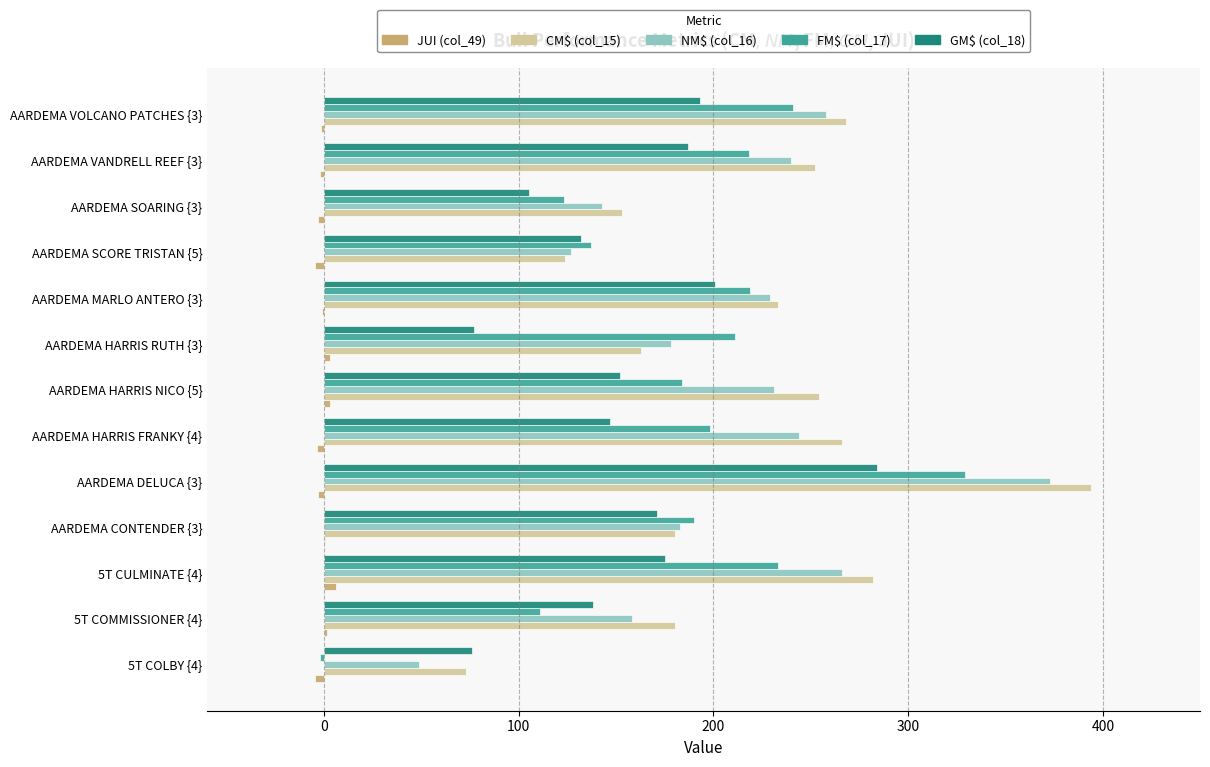

At which label does NM$ (col_16) reach its peak?

AARDEMA DELUCA {3}